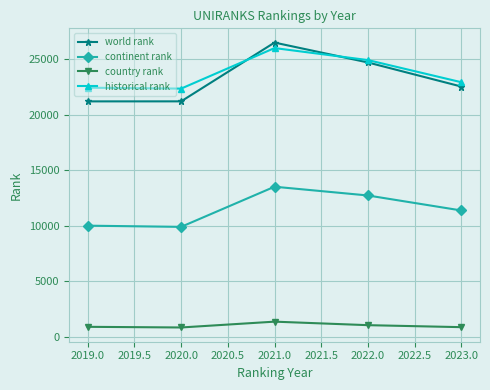

What are all the series names shown in the legend?

world rank, continent rank, country rank, historical rank